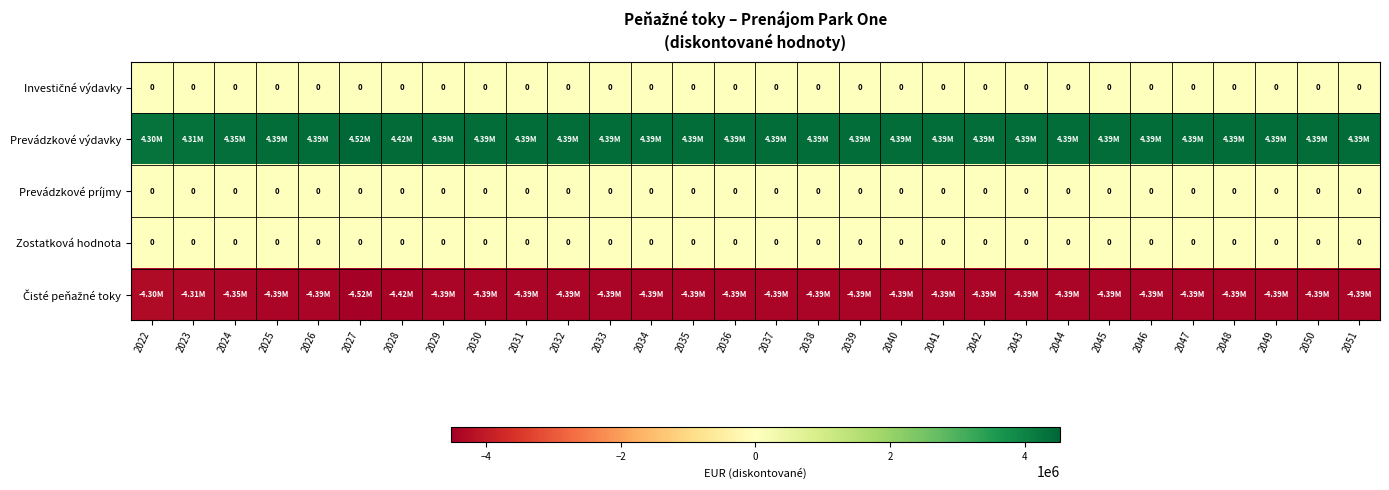

The value of Čisté peňažné toky at 2027 is -4517843.2. True or false?

True